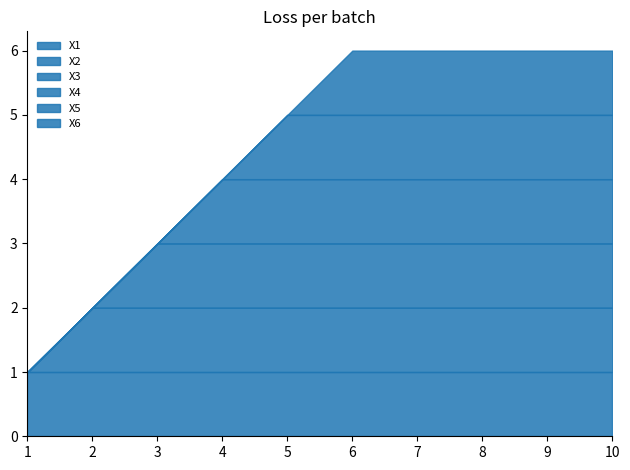

True or false: X1 and X5 cross at least once.

False